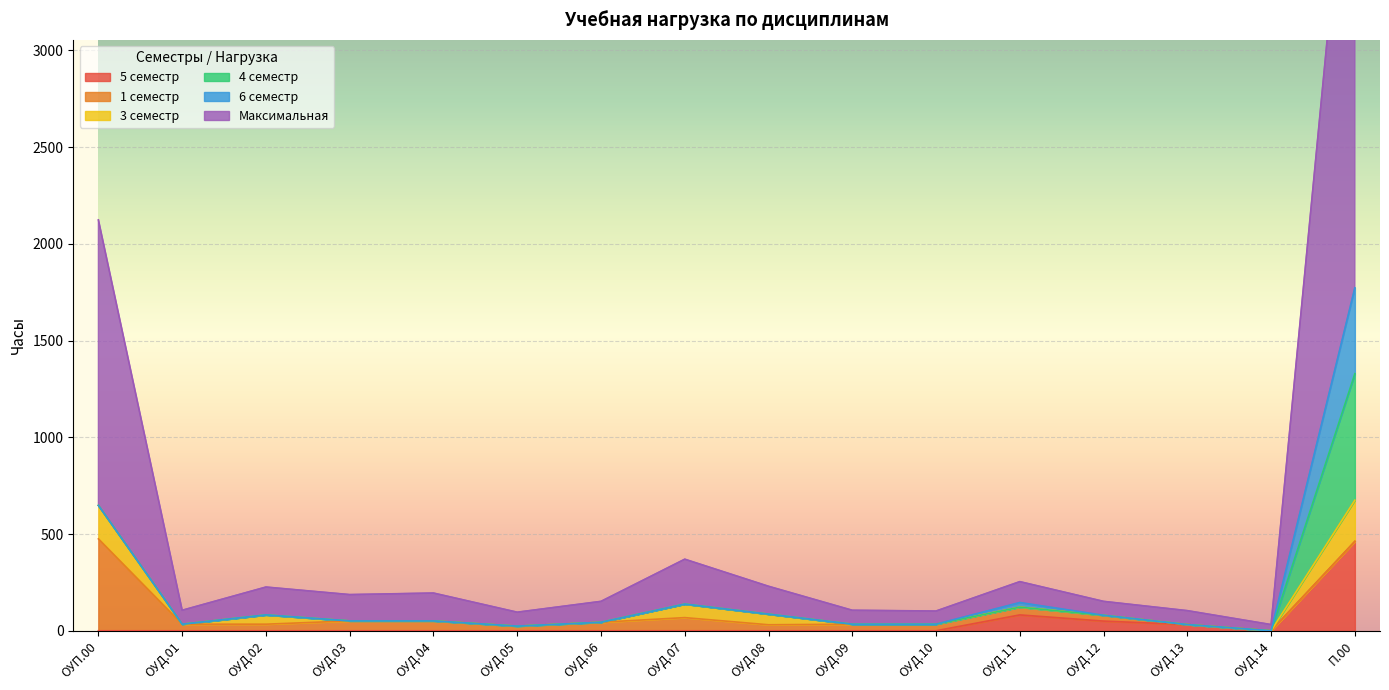

What is the average value of the Максимальная series?

358